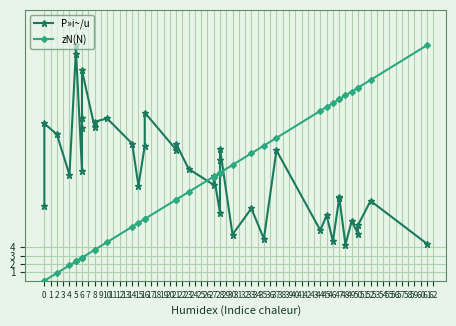

Is it true that zN(N) equals 1.5 at 6?

False